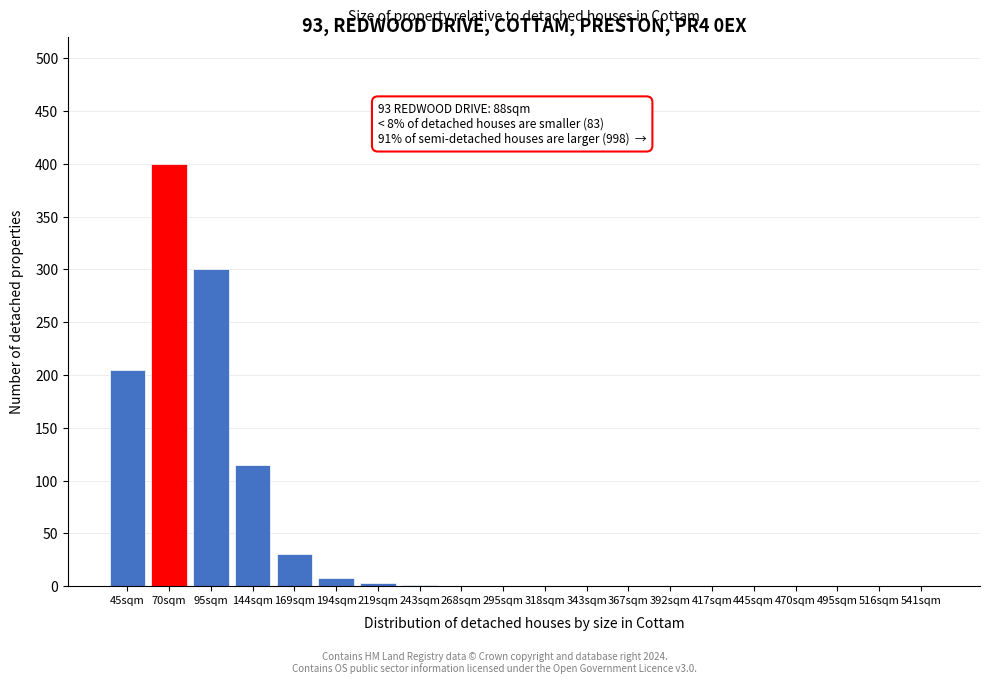

What is the greatest value displayed?

400